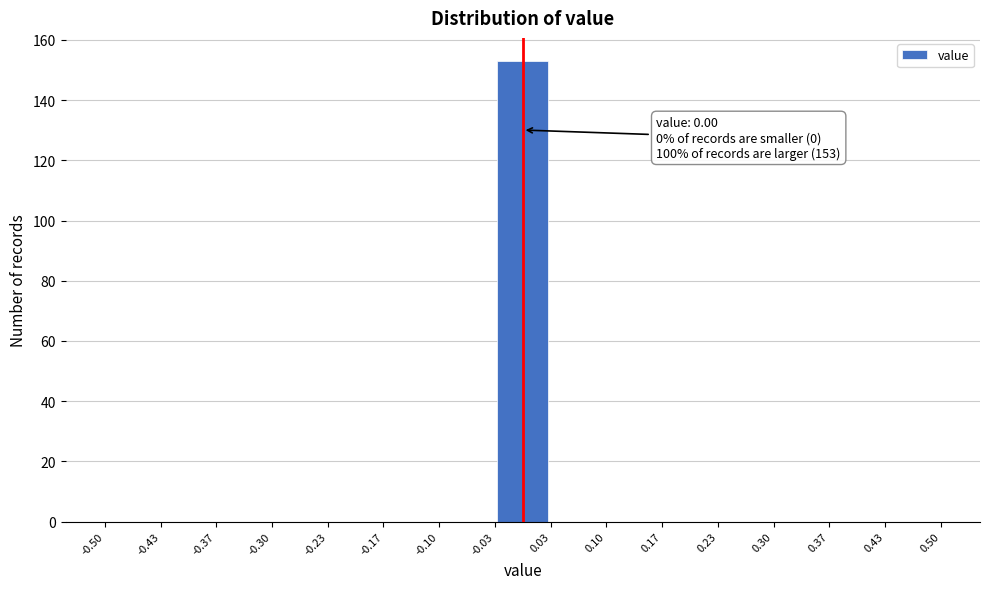

Which range on the x-axis has the tallest bar?

-0.03 to 0.03